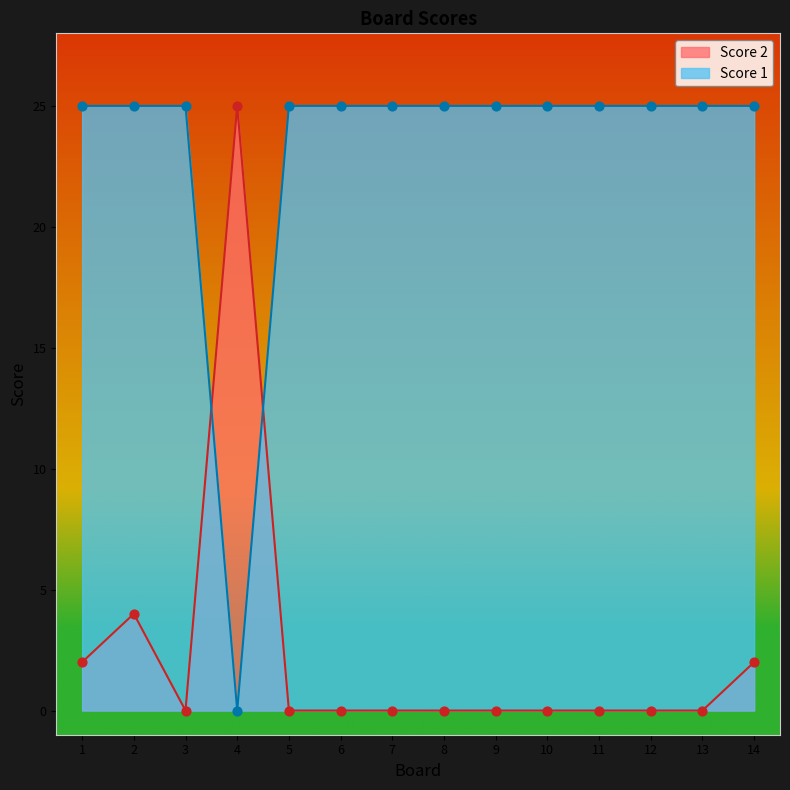

What are all the series names shown in the legend?

Score 2, Score 1